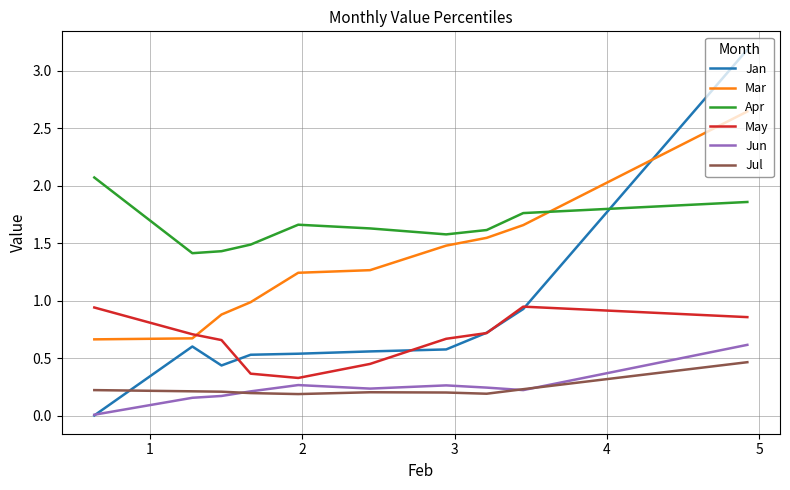

How many interior local valleys does the Apr series have?

2